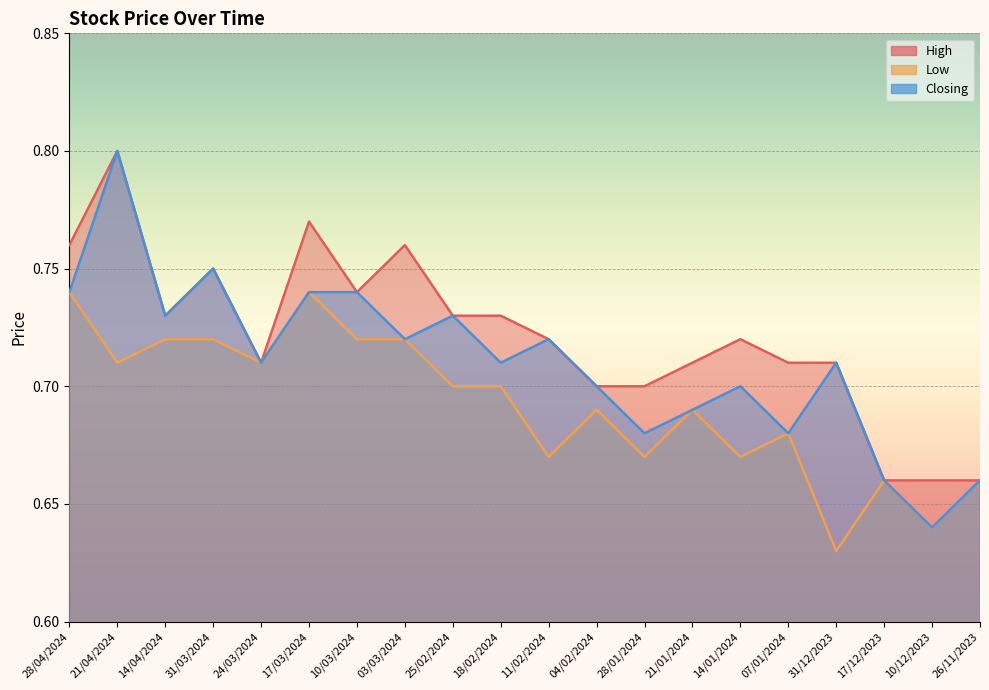

True or false: Low and High intersect in this chart.

False